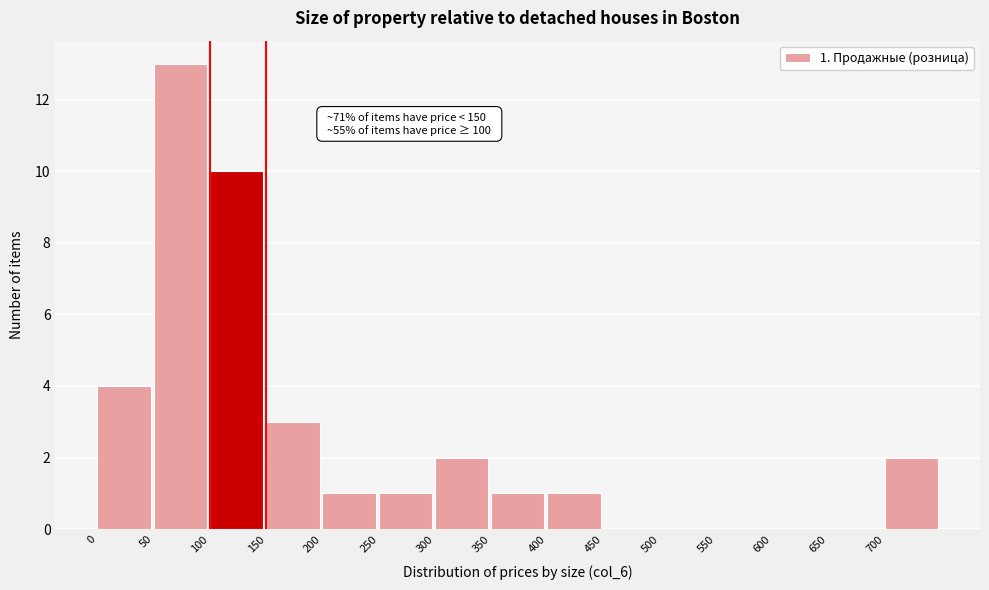

Which range on the x-axis has the tallest bar?

50 to 100